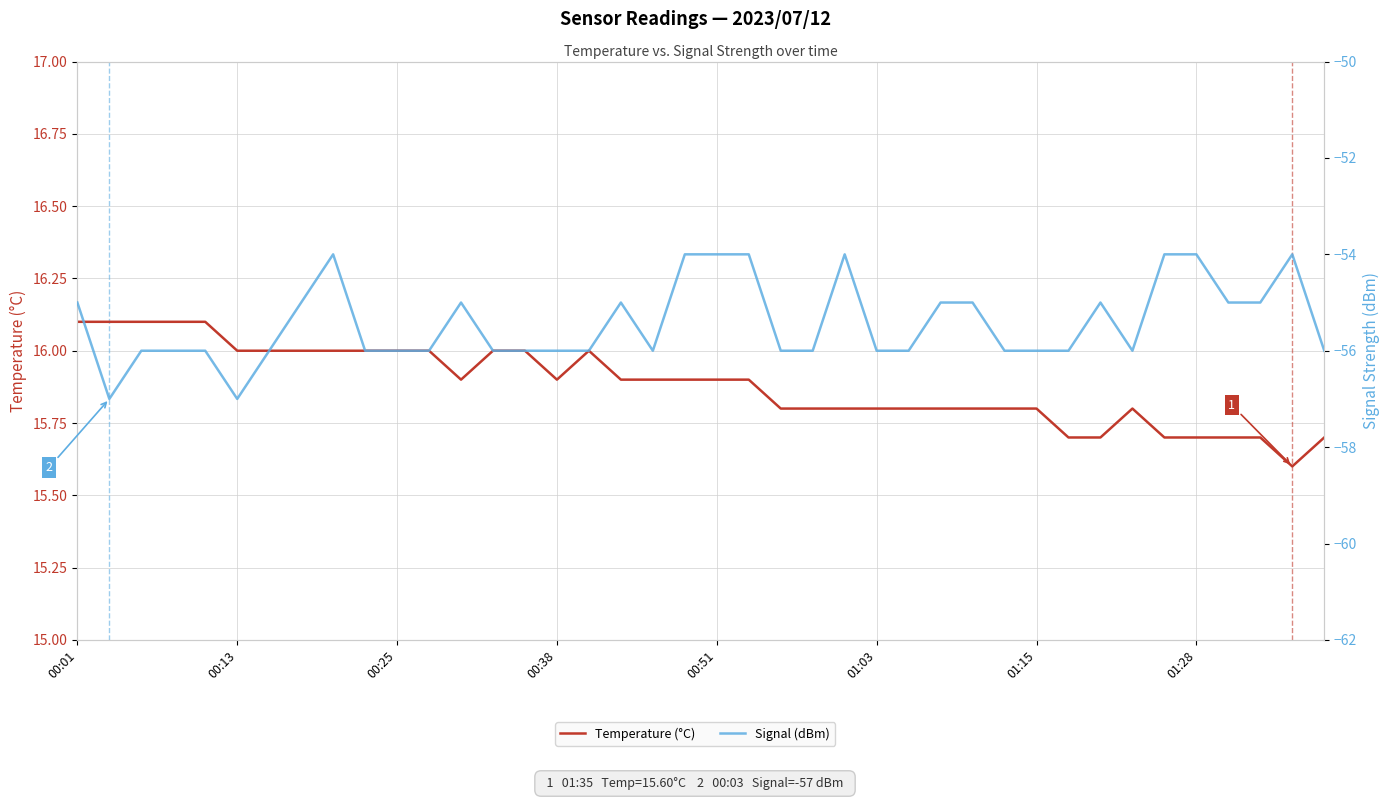

What is the difference between the maximum and second lowest values in the Temperature (°C) series?

0.4